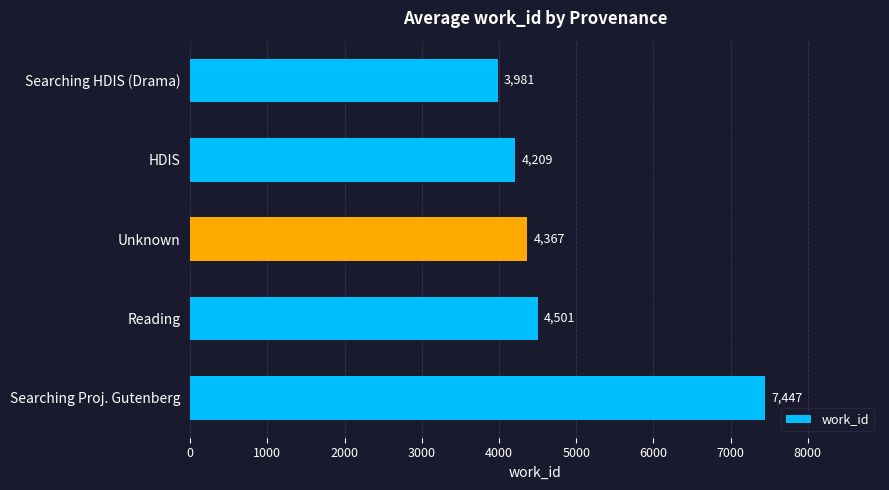

Is it true that the value at HDIS is 4209?

True